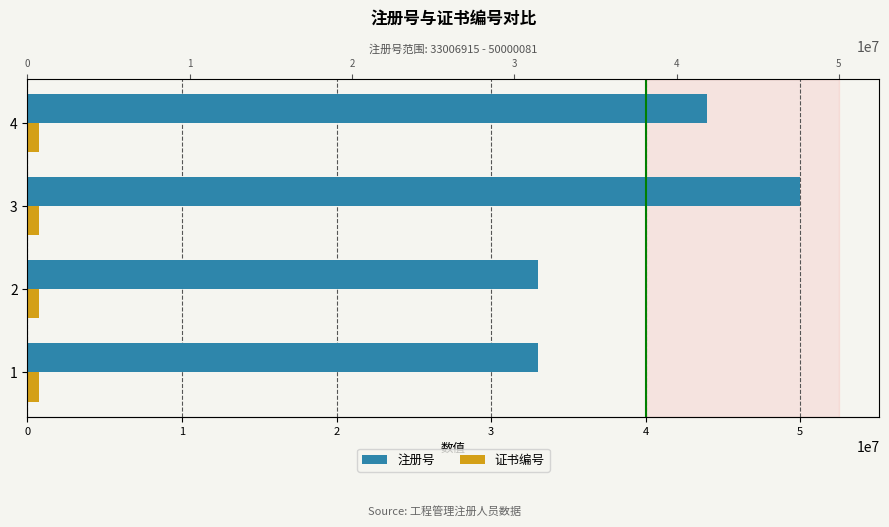

Which series has the widest spread of values?

注册号